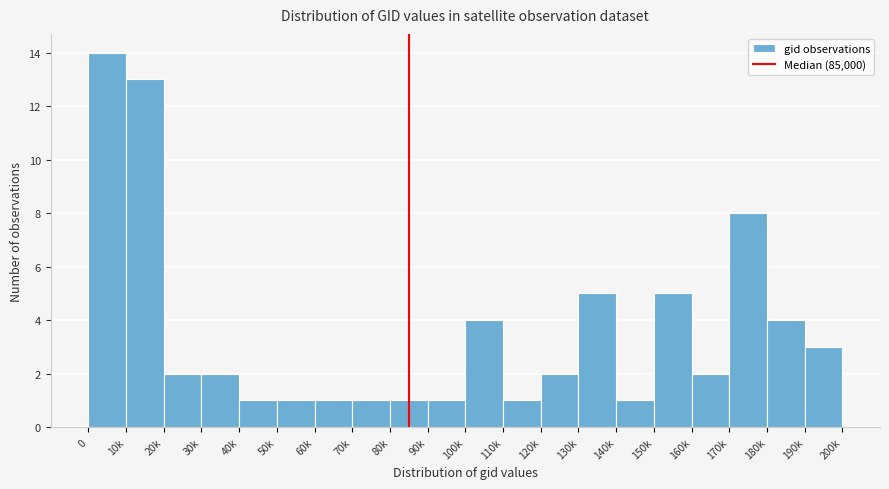

Reading left to right, list all the values displayed in this chart.

0=14	10k=13	20k=2	30k=2	40k=1	50k=1	60k=1	70k=1	80k=1	90k=1	100k=4	110k=1	120k=2	130k=5	140k=1	150k=5	160k=2	170k=8	180k=4	190k=3